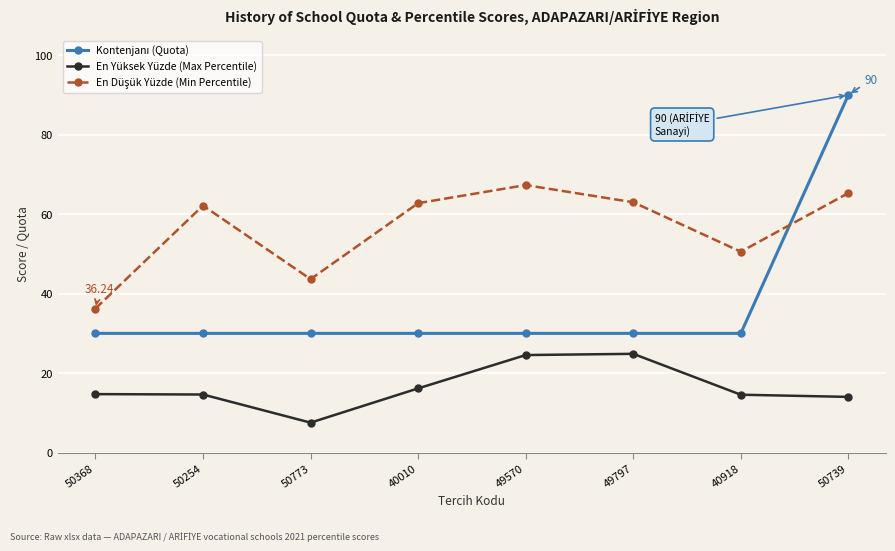

At which category is the sum across all series the highest?

50739